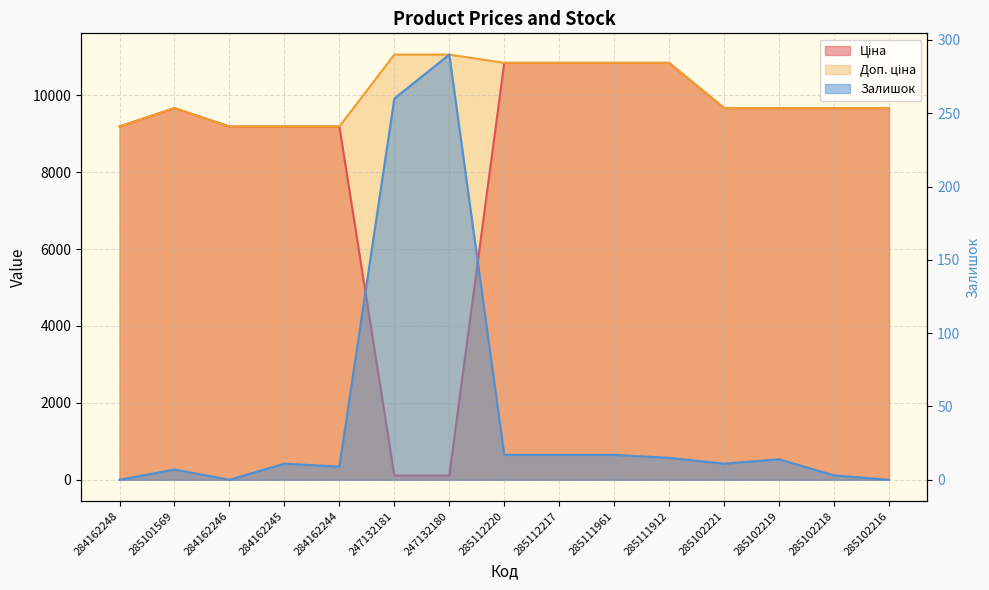

What is the label of the 14th point from the left?

285102218